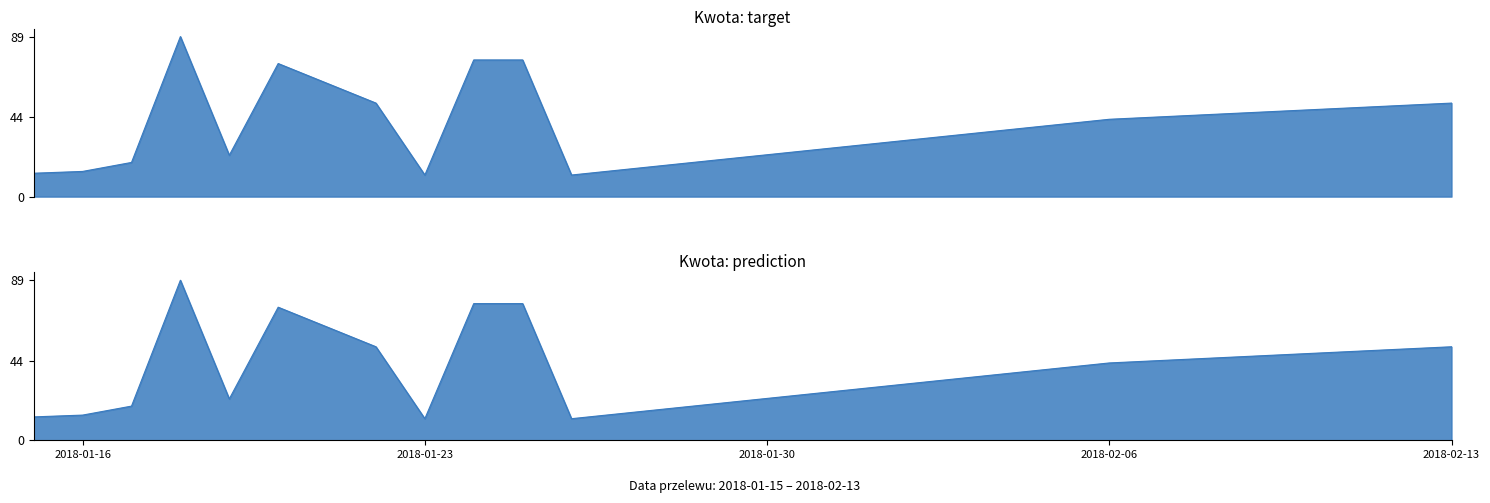

Does the chart display data point markers on the line(s)?

No